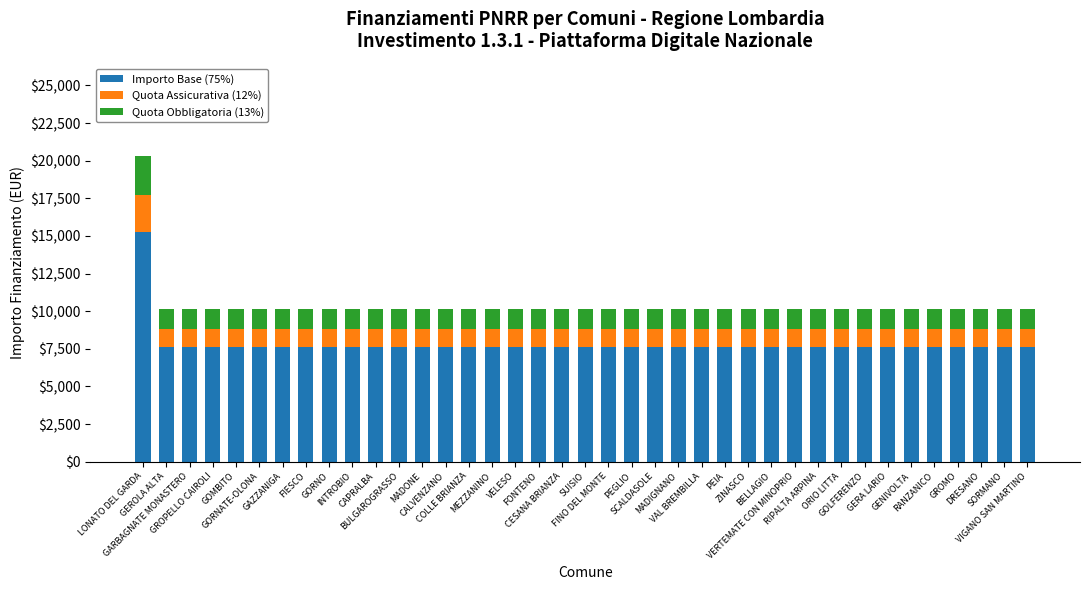

What is the sum of all Importo Base (75%) values?

305160.0